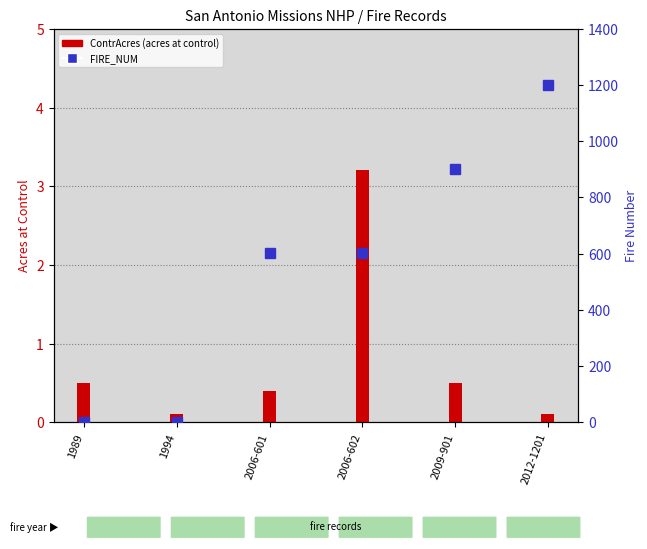

List the labels in order of FIRE_NUM value, largest first.

2012-1201, 2009-901, 2006-602, 2006-601, 1994, 1989